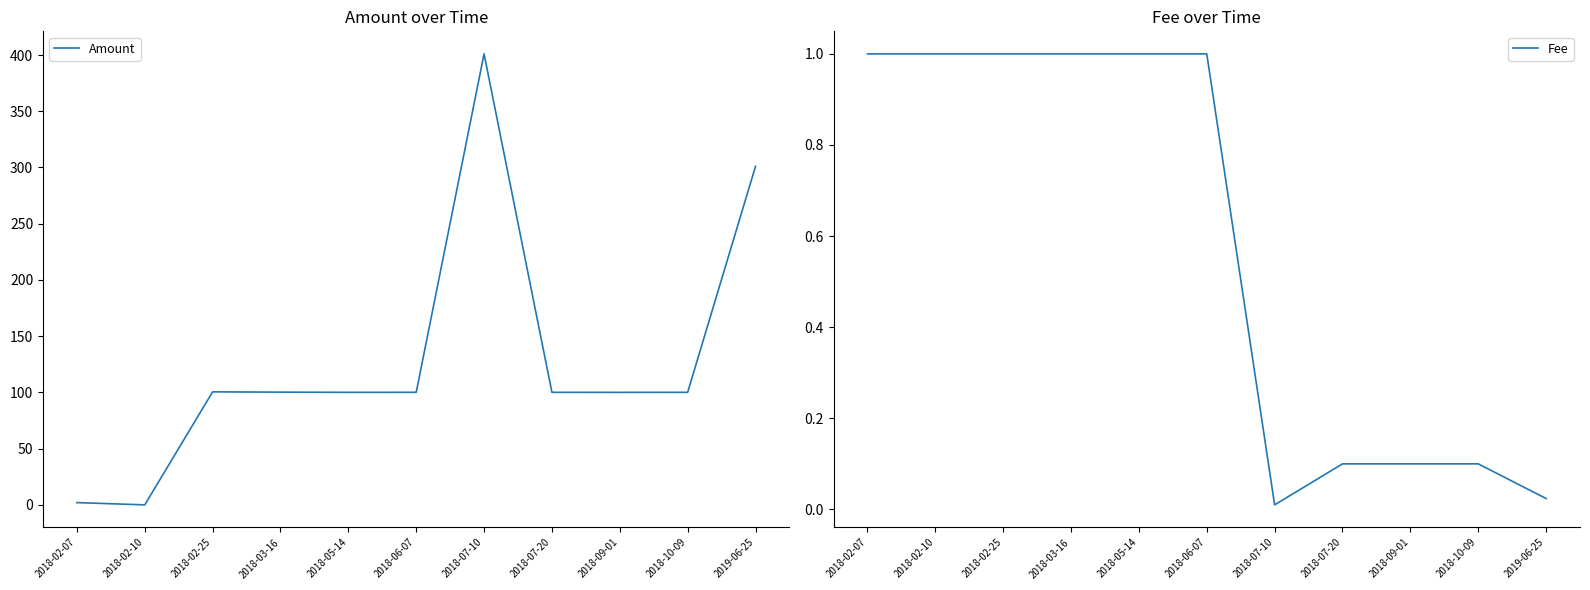

What is the label of the 4th point from the right?

2018-07-20